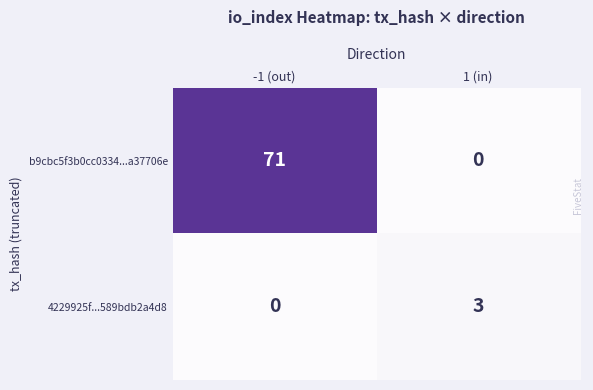

At which label is 4229925f...589bdb2a4d8 closest to 1?

-1 (out)